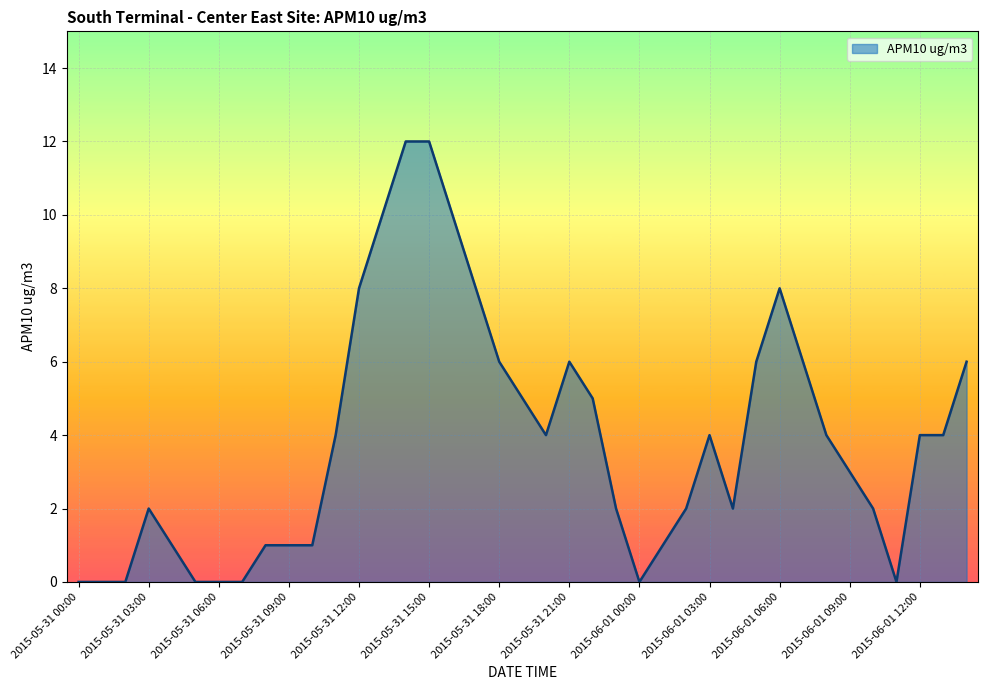

What is the greatest value displayed?

12